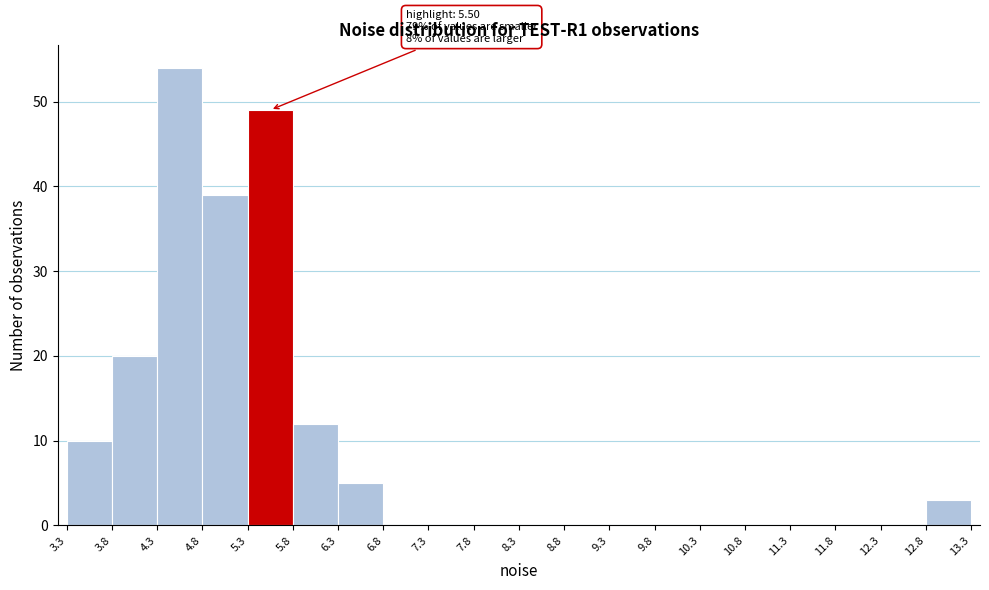

Which range on the x-axis has the tallest bar?

4.3 to 4.8